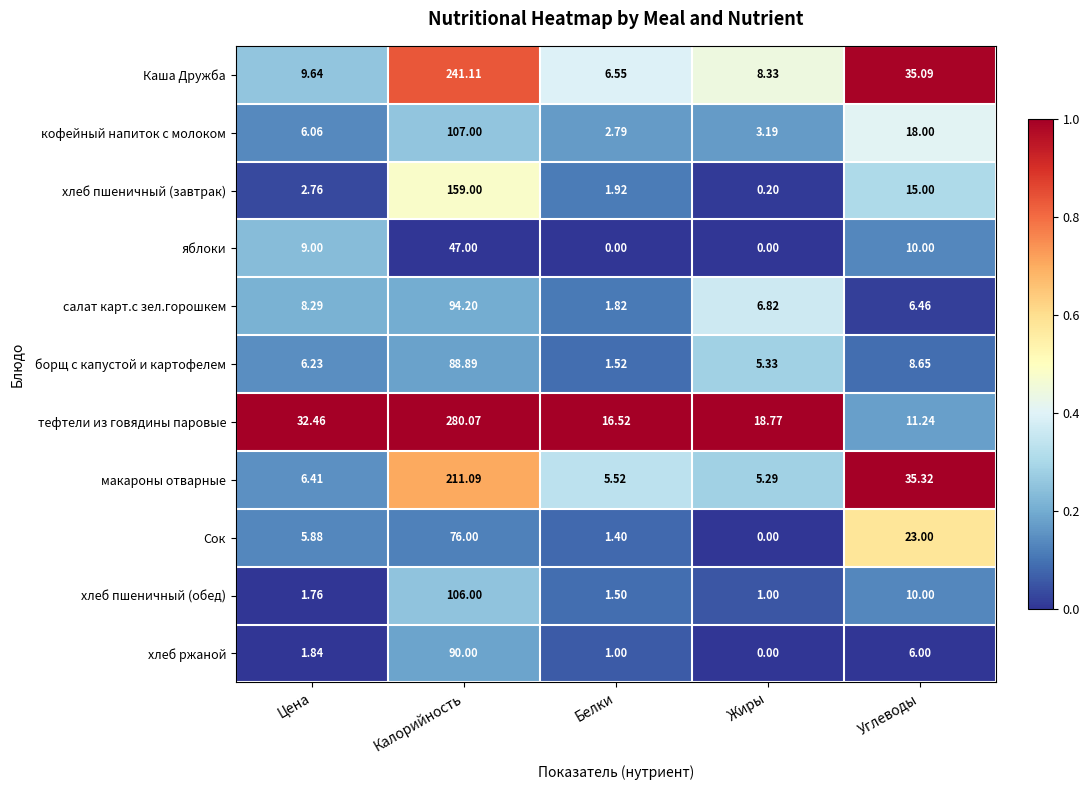

At which label does хлеб пшеничный (завтрак) first exceed 2?

Цена